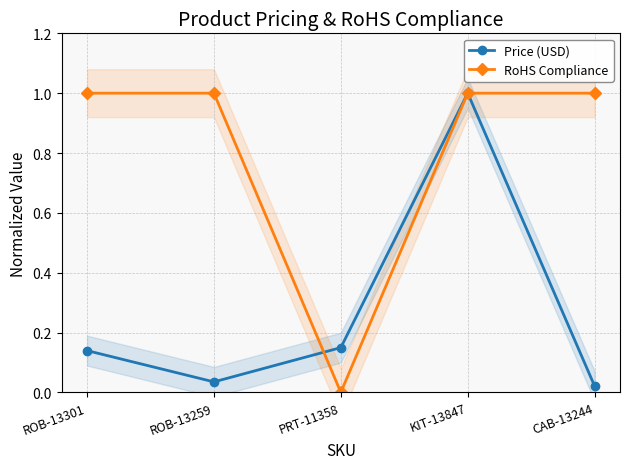

What is the sum of all RoHS Compliance values?

4.0